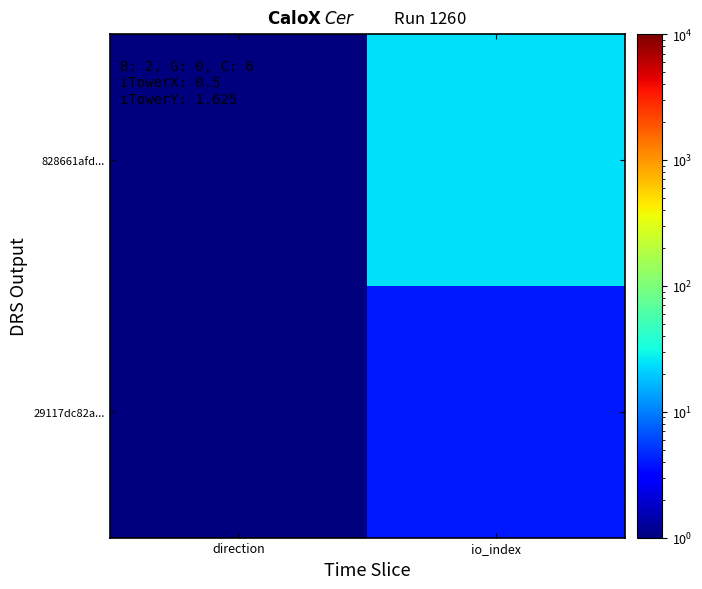

Rank the series by their average value, from highest to lowest.

828661afd..., 29117dc82a...